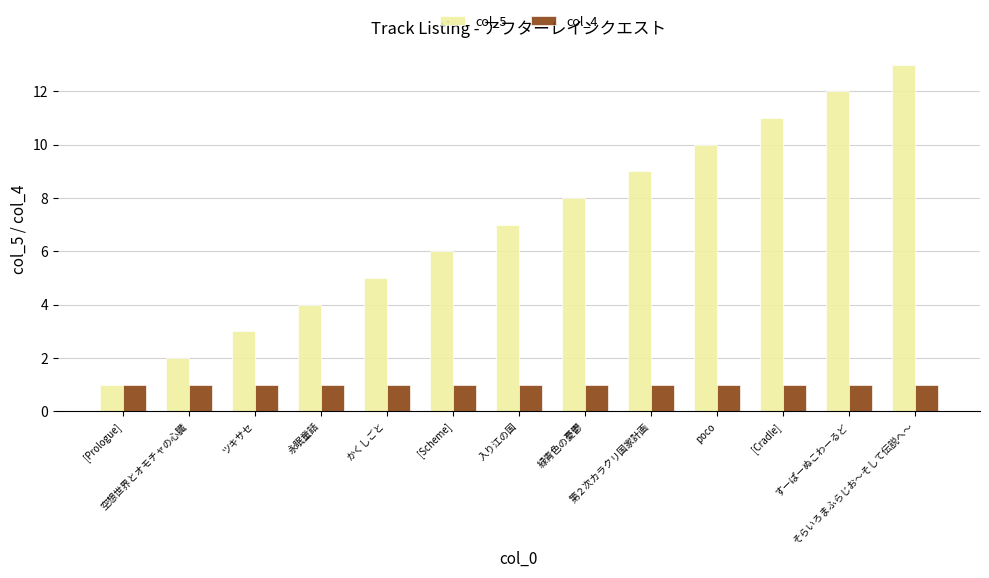

Rank the series by their average value, from highest to lowest.

col_5, col_4